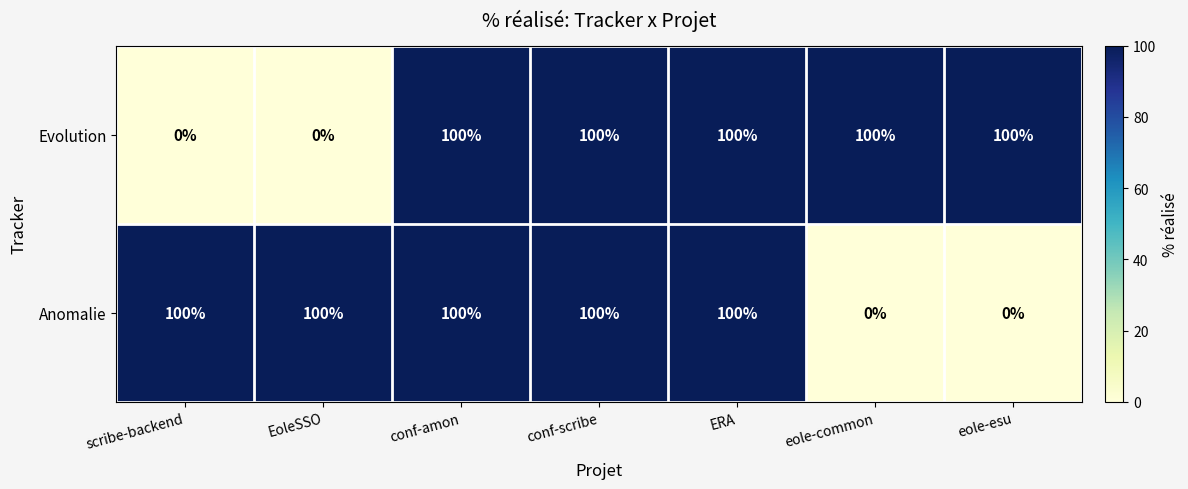

At how many categories does at least one series exceed 68?

7